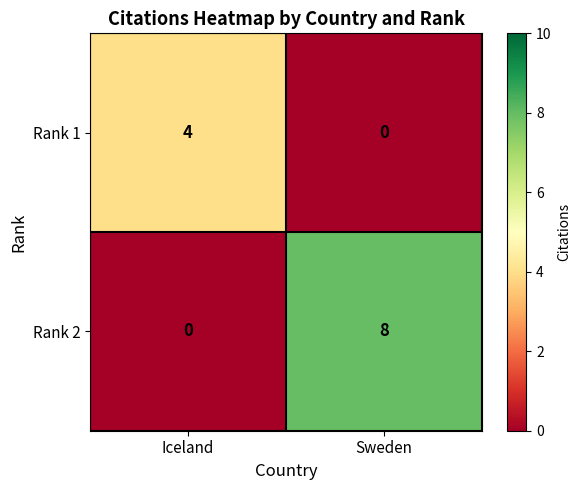

Rank the series by their average value, from highest to lowest.

Rank 2, Rank 1